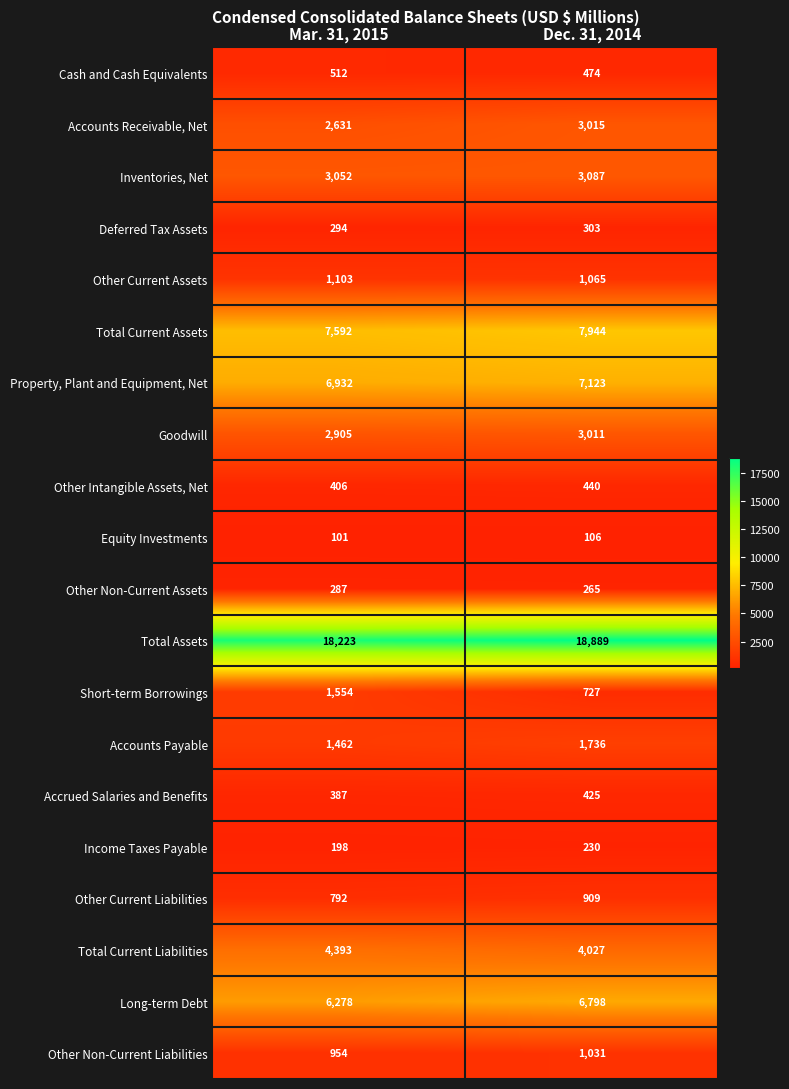

What is the sum of the Long-term Debt values at Mar. 31, 2015 and Dec. 31, 2014?

13076